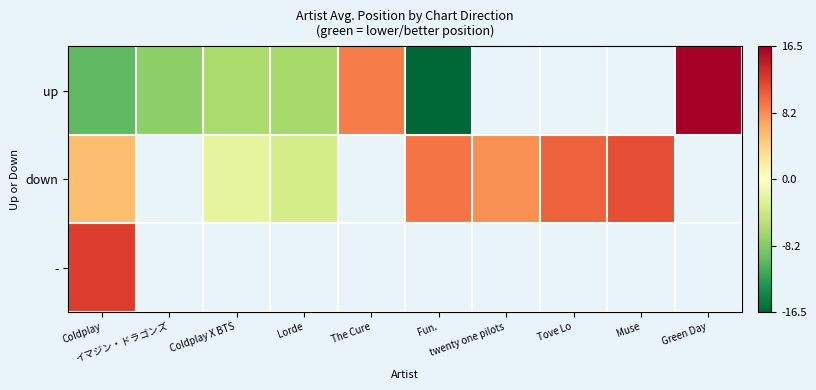

How many data points does each series have?

10